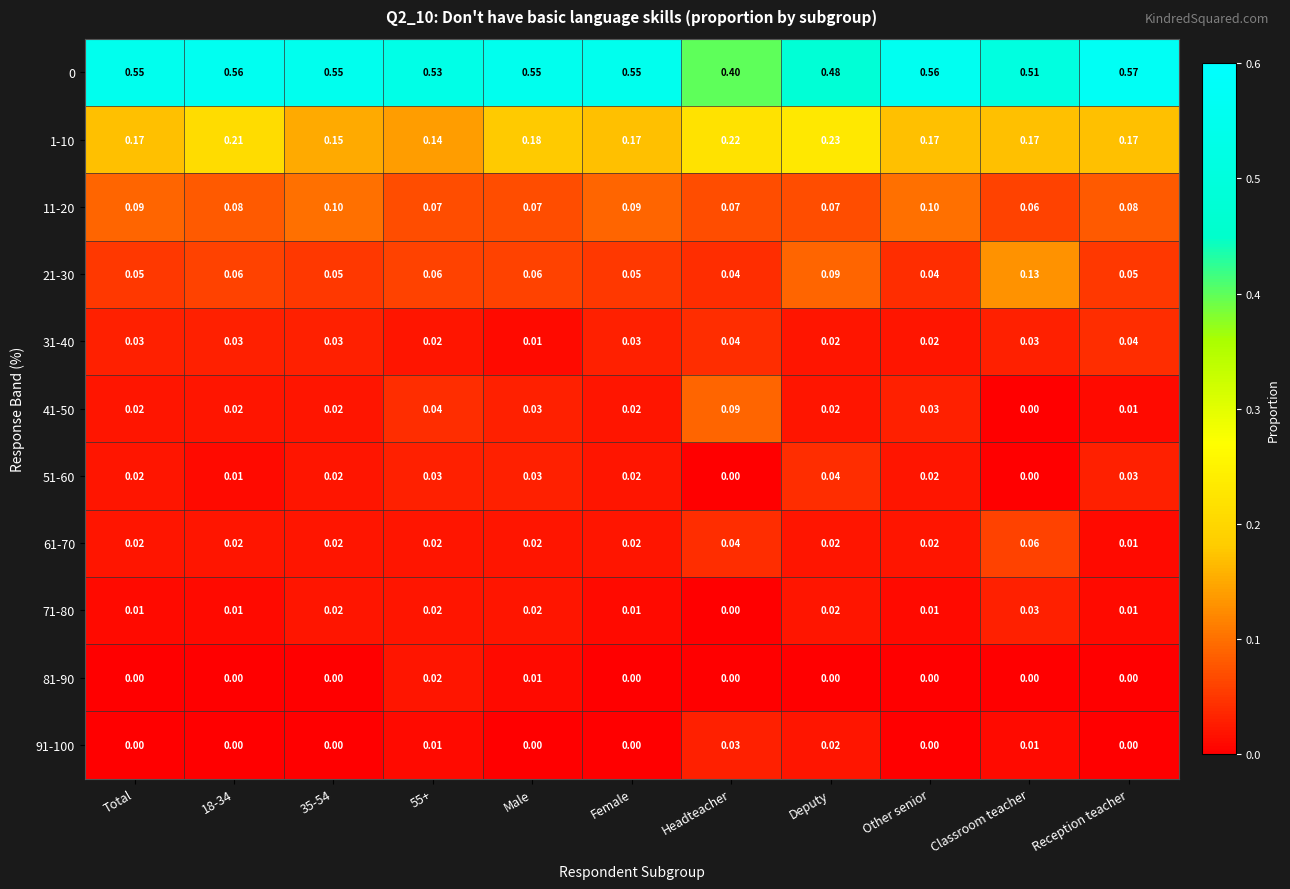

At how many categories does at least one series exceed 0?

11